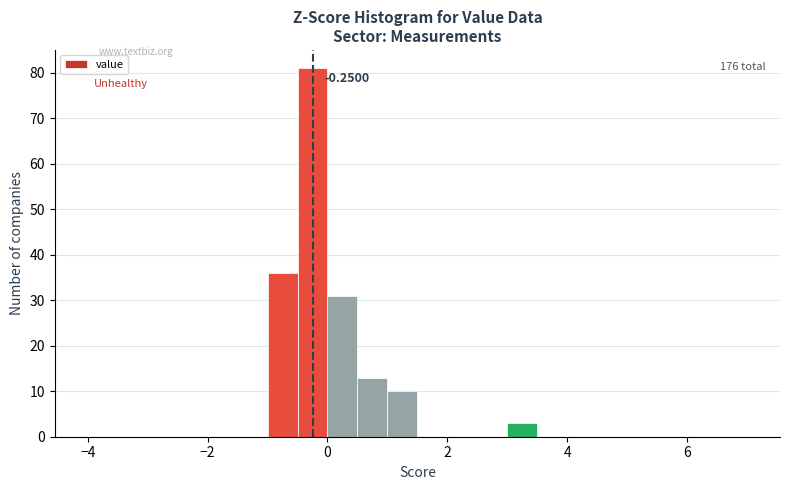

Read against the x-axis, roughly where is the centre of the tallest bar?

-0.2